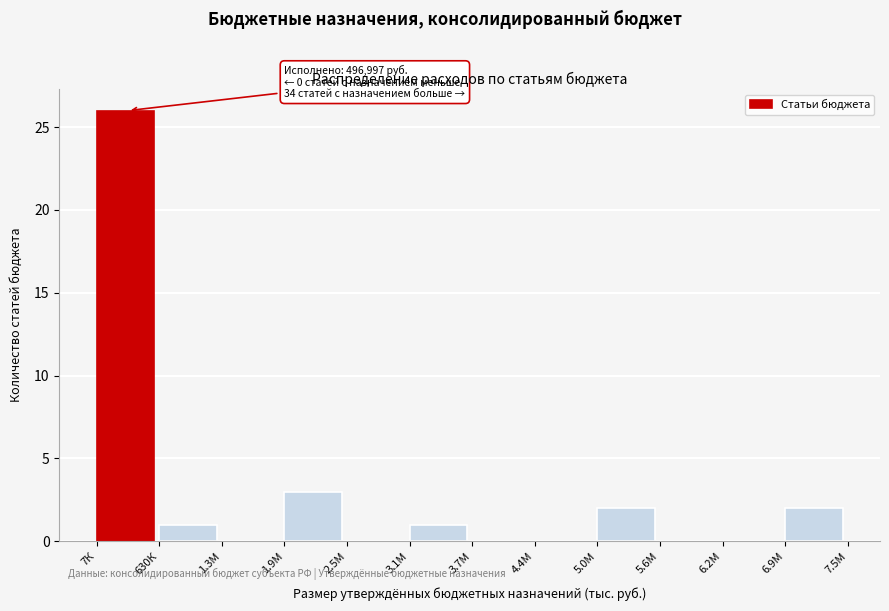

Reading right to left, transcribe all the data shown in this chart.

6.9М=2	6.2М=0	5.6М=0	5.0М=2	4.4М=0	3.7М=0	3.1М=1	2.5М=0	1.9М=3	1.3М=0	630К=1	7К=26